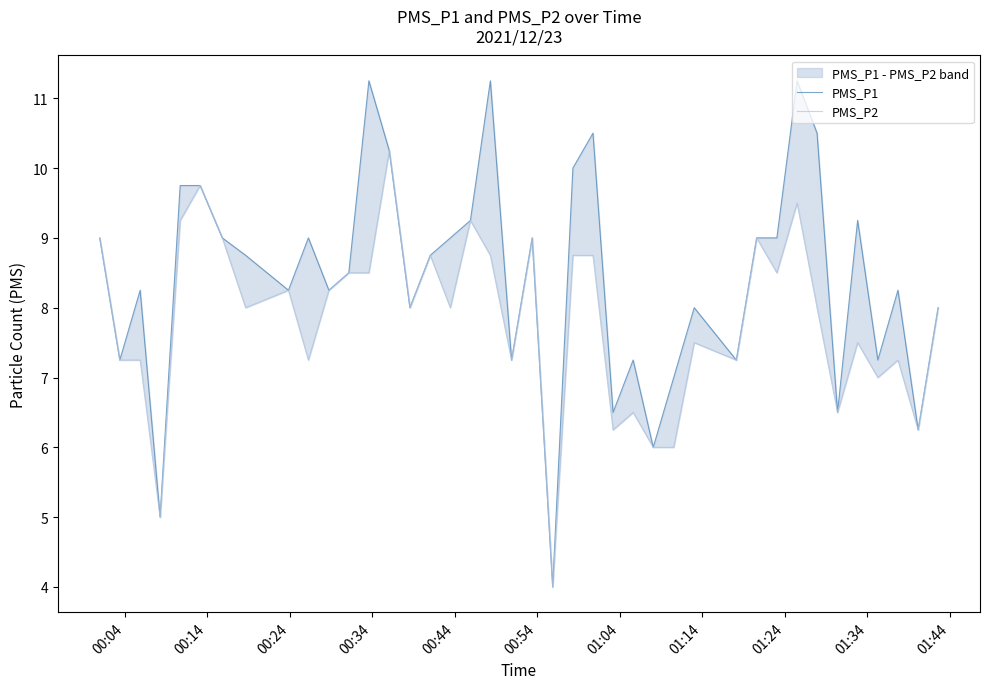

What is the minimum value shown in the chart?

4.0